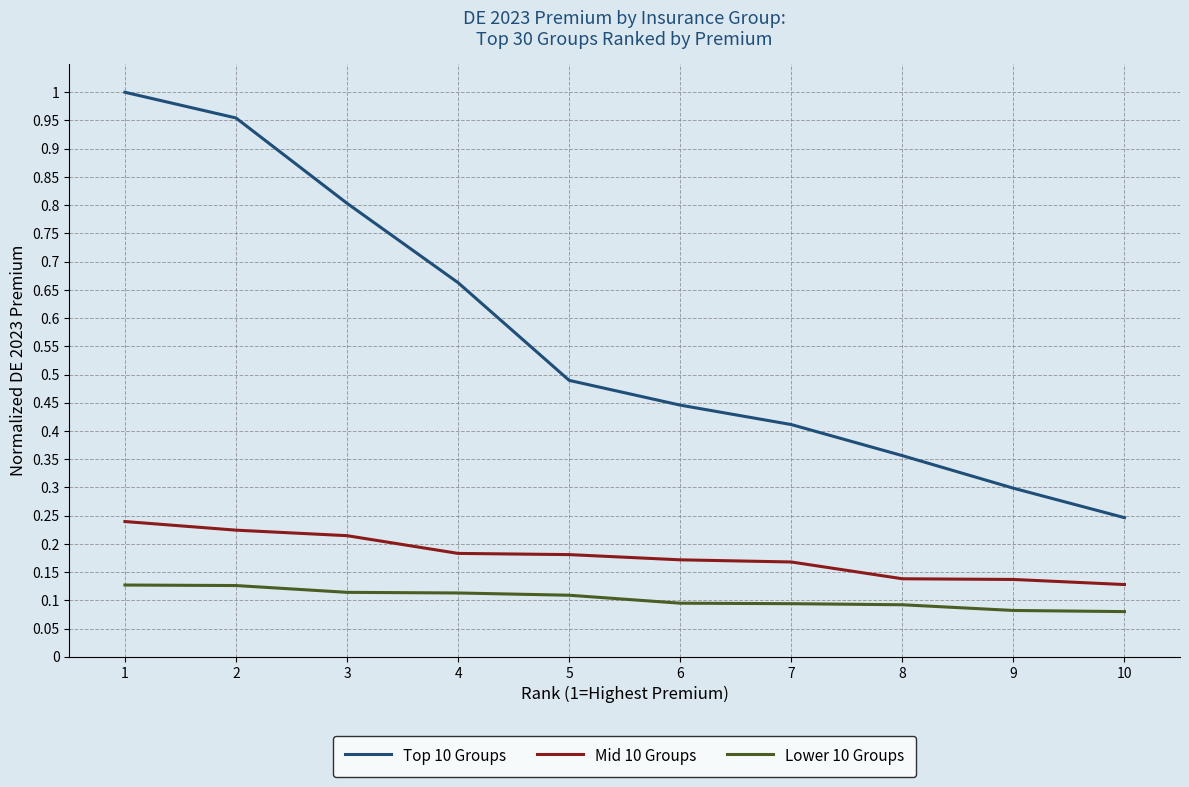

True or false: Mid 10 Groups and Top 10 Groups cross at least once.

False